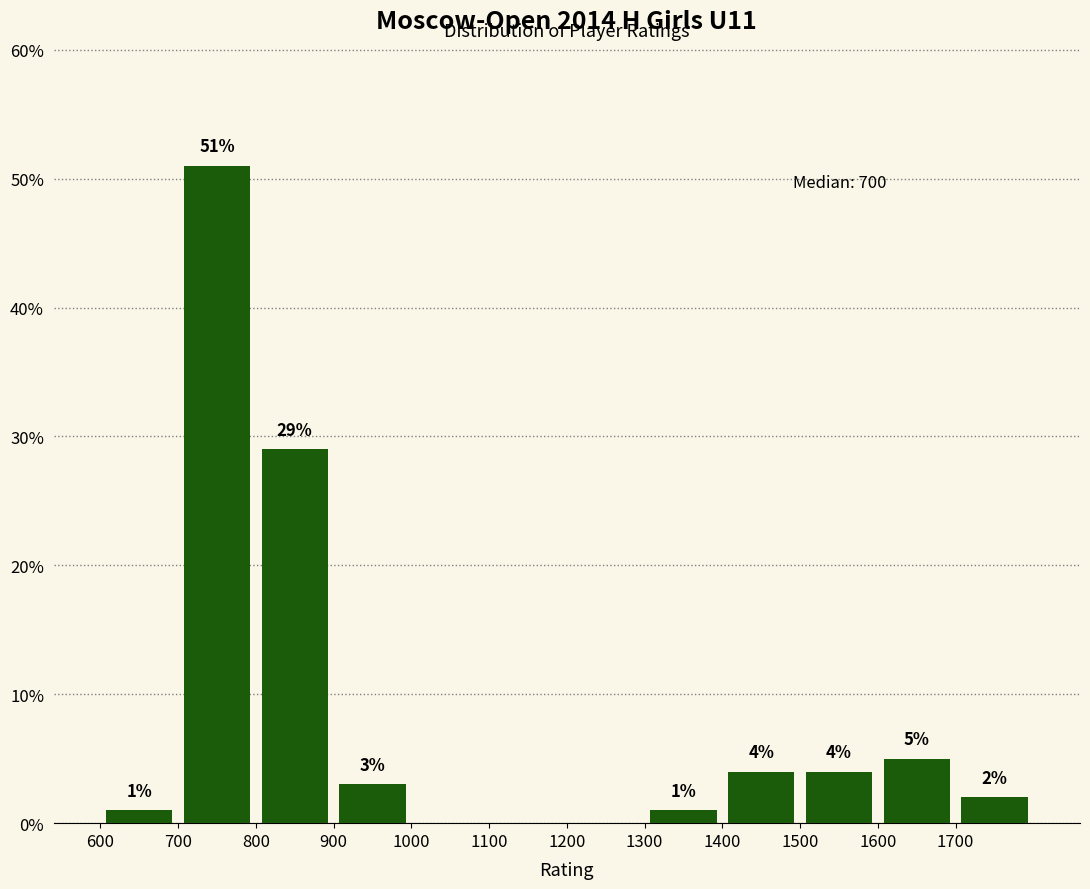

Which range on the x-axis has the tallest bar?

700 to 800